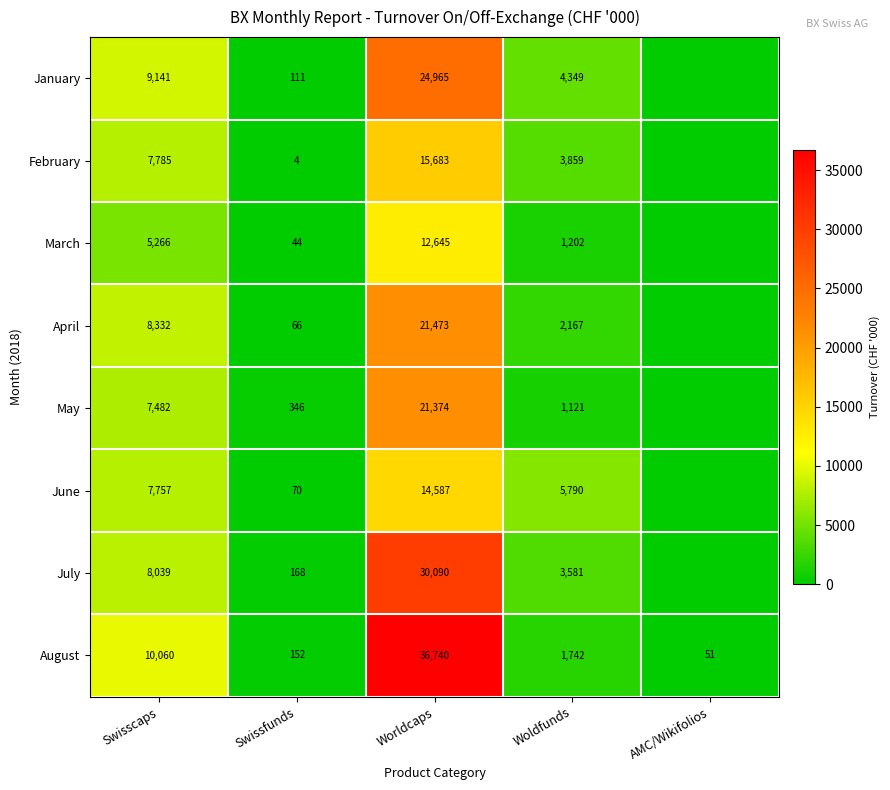

What is the sum of all August values?

48745